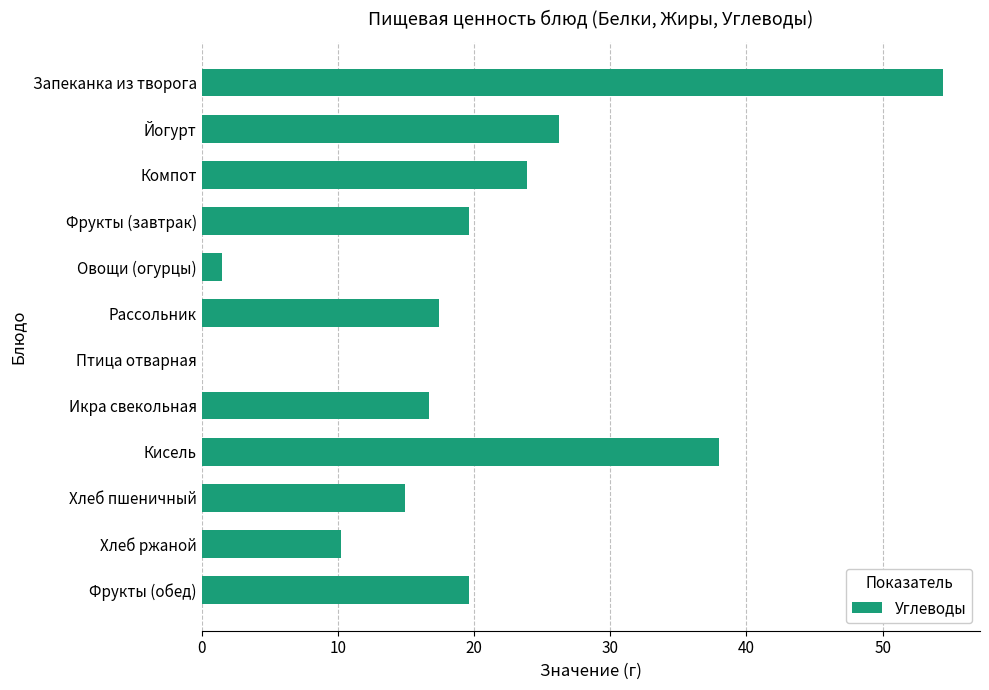

What is the sum of all values?

242.6